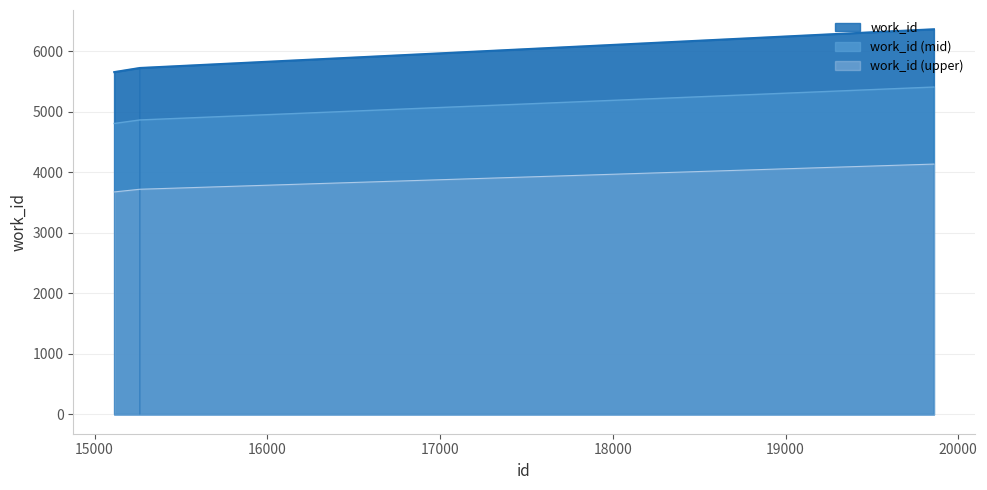

Approximately how many times larger is the value at 15262 compared to 19859?

0.9